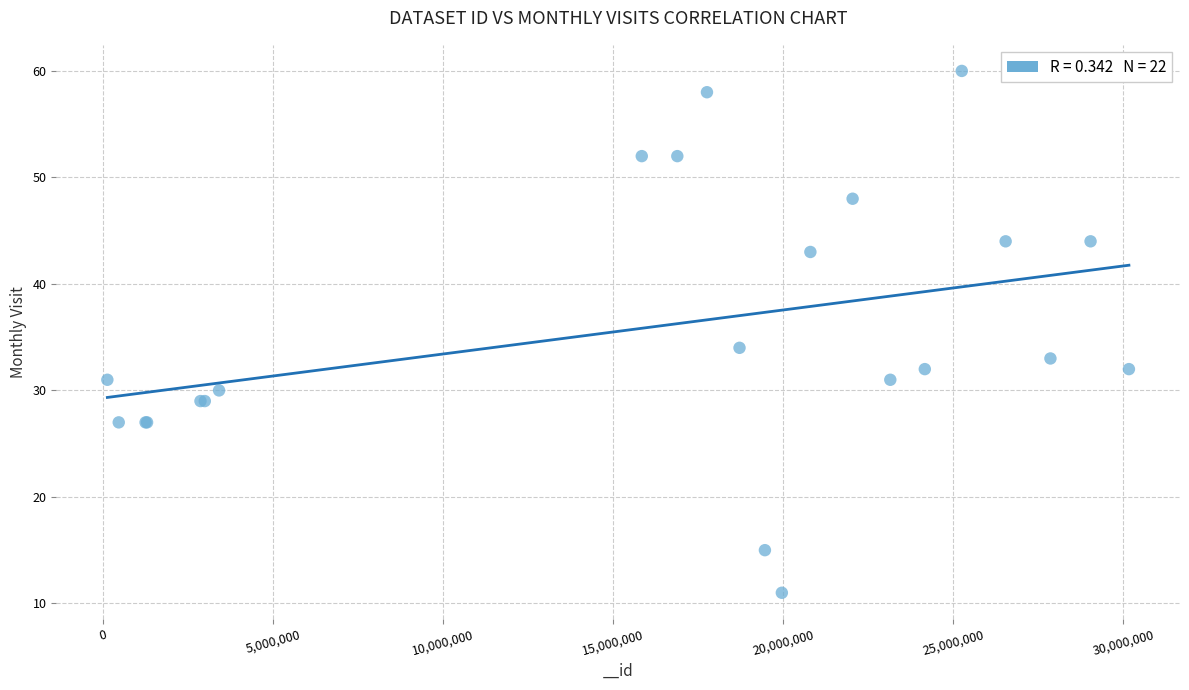

What Y value in the scatter plot is closest to 35?

34